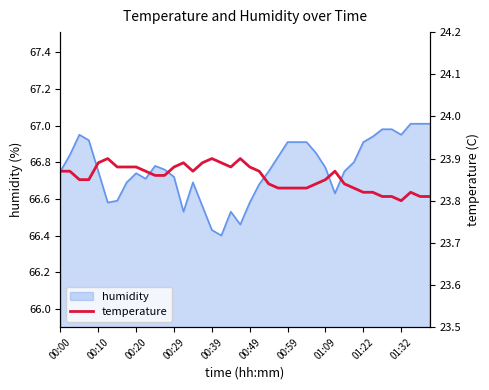

What is the smallest value displayed?

23.8